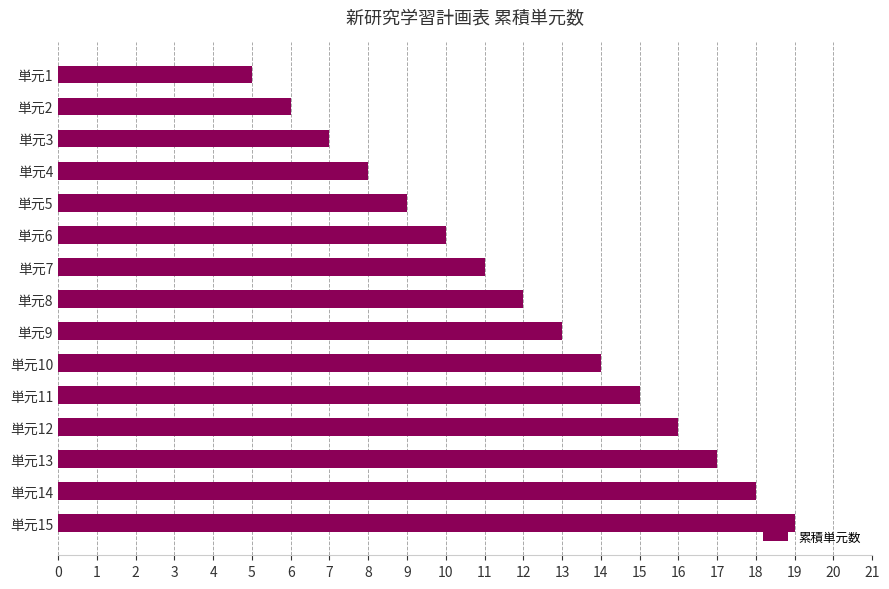

Does the chart contain any negative values?

No